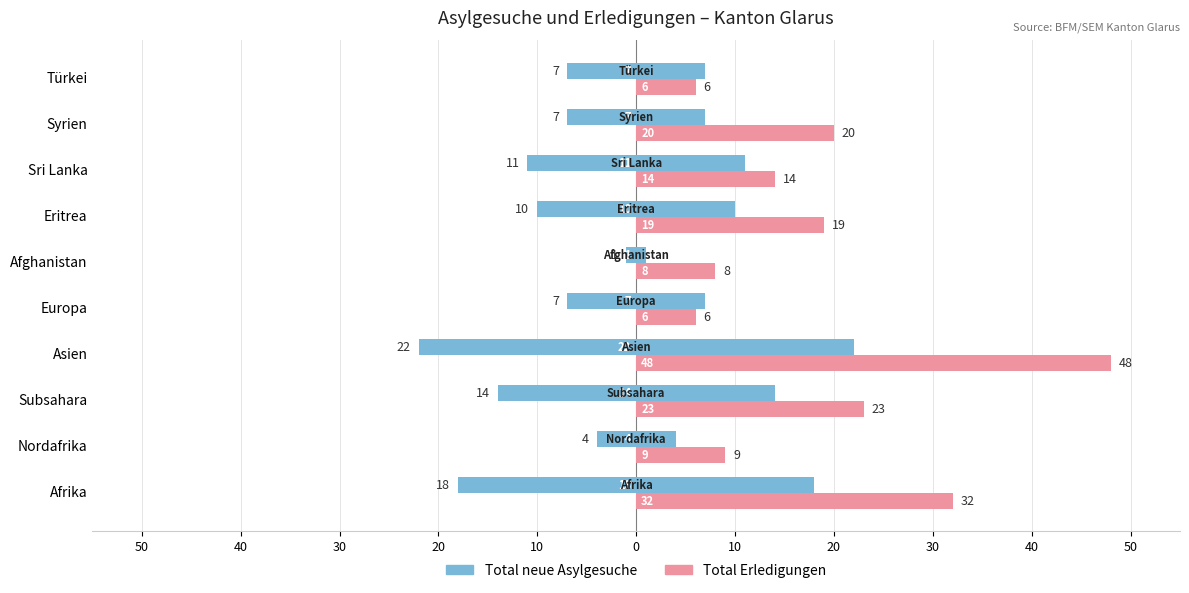

List the series in order of their overall mean, highest first.

Total Erledigungen, Total neue Asylgesuche